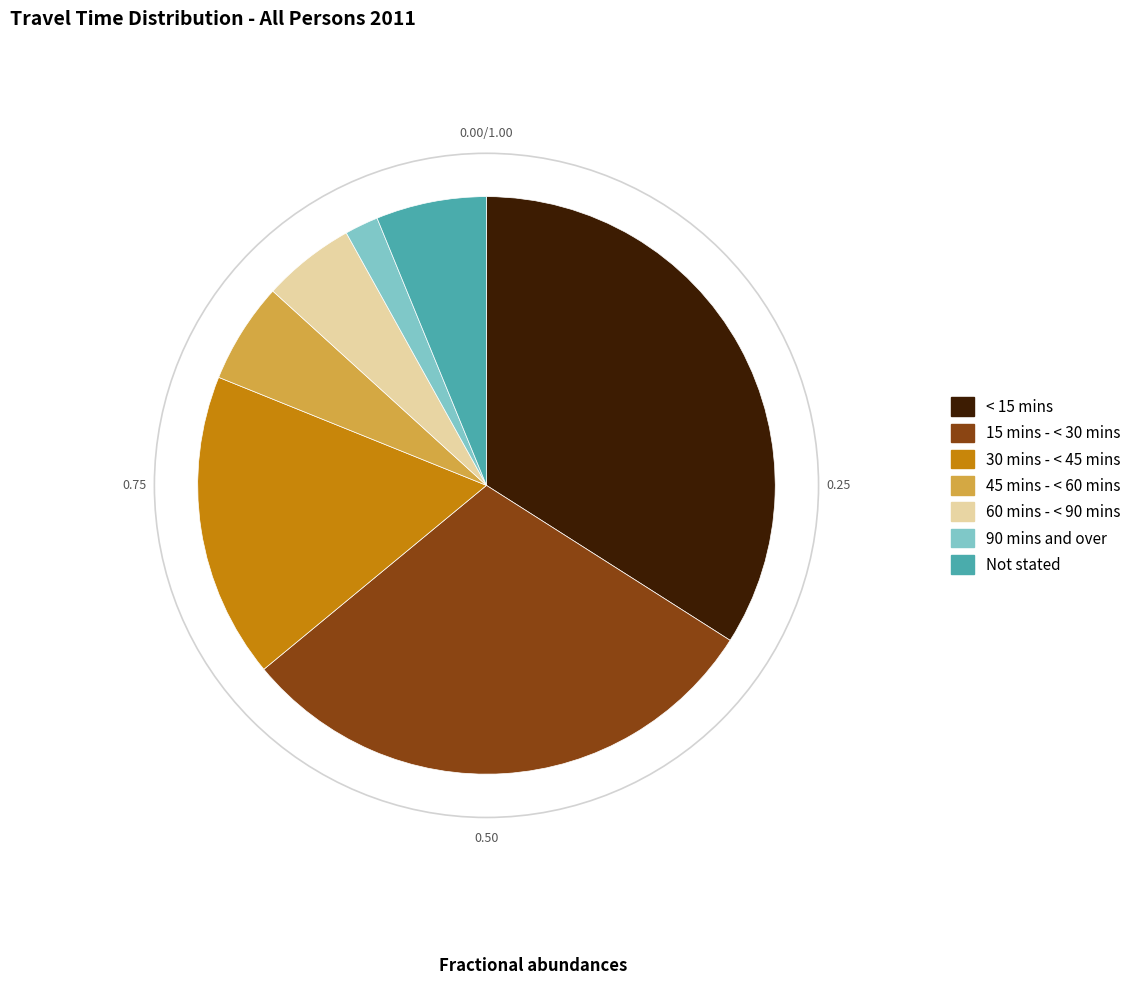

Does Not stated represent more than half of the total?

No